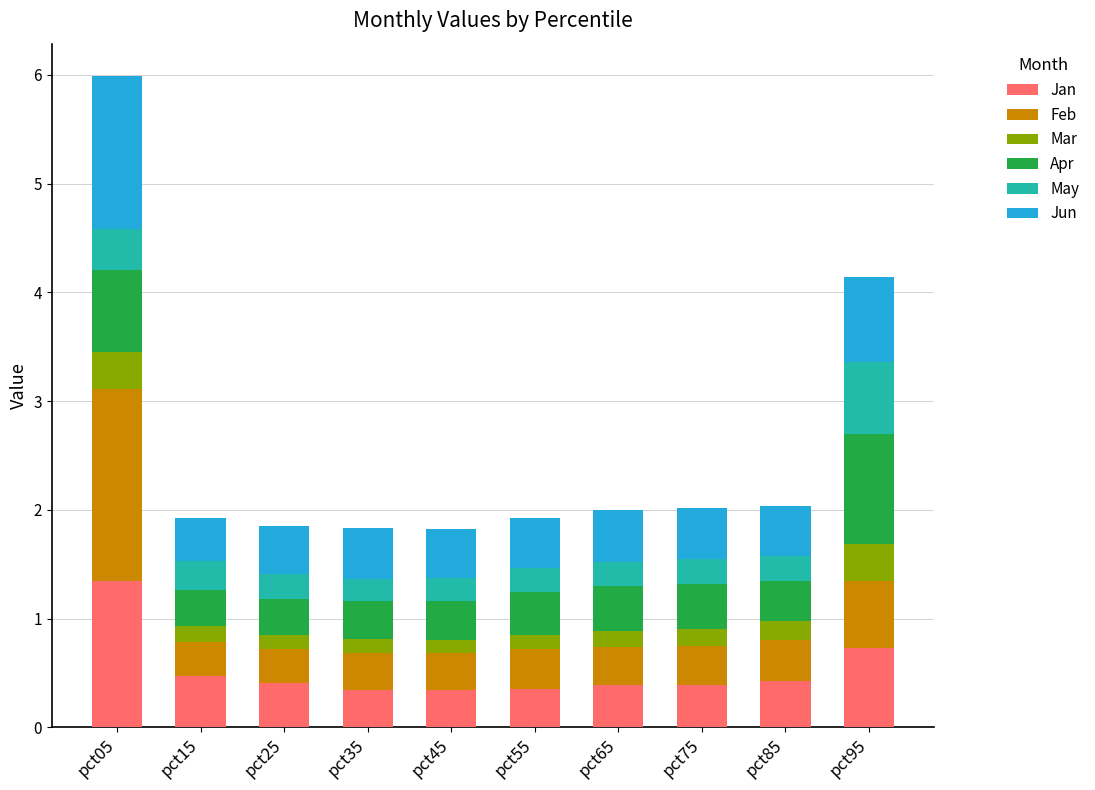

At which category is the sum across all series the highest?

pct05